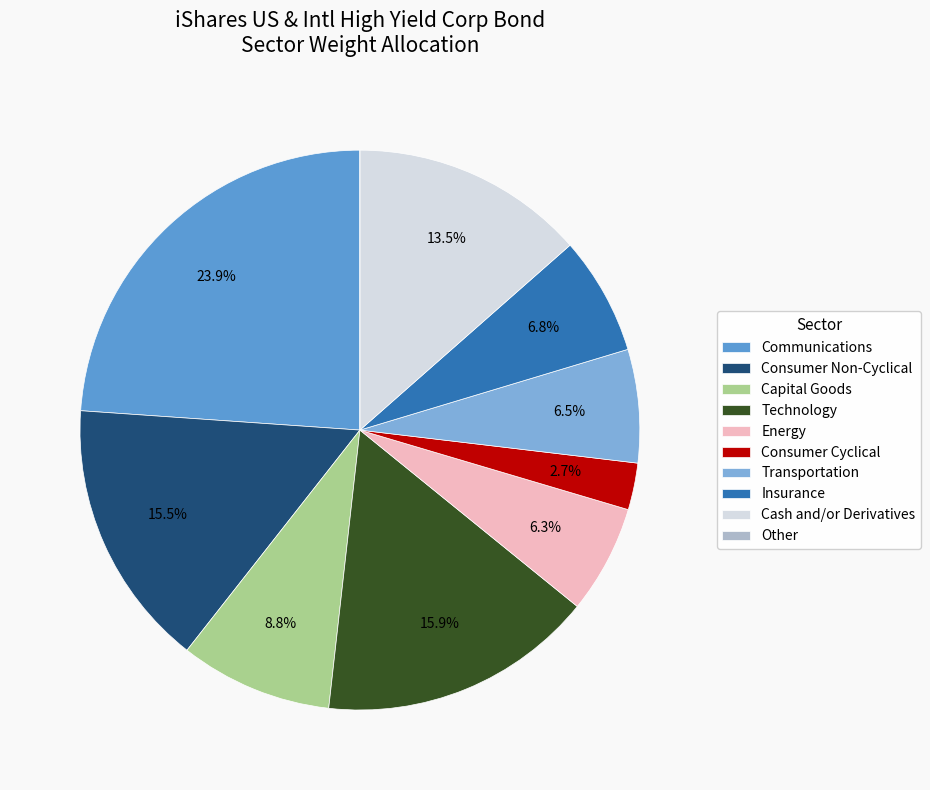

Does Consumer Non-Cyclical represent more than half of the total?

No